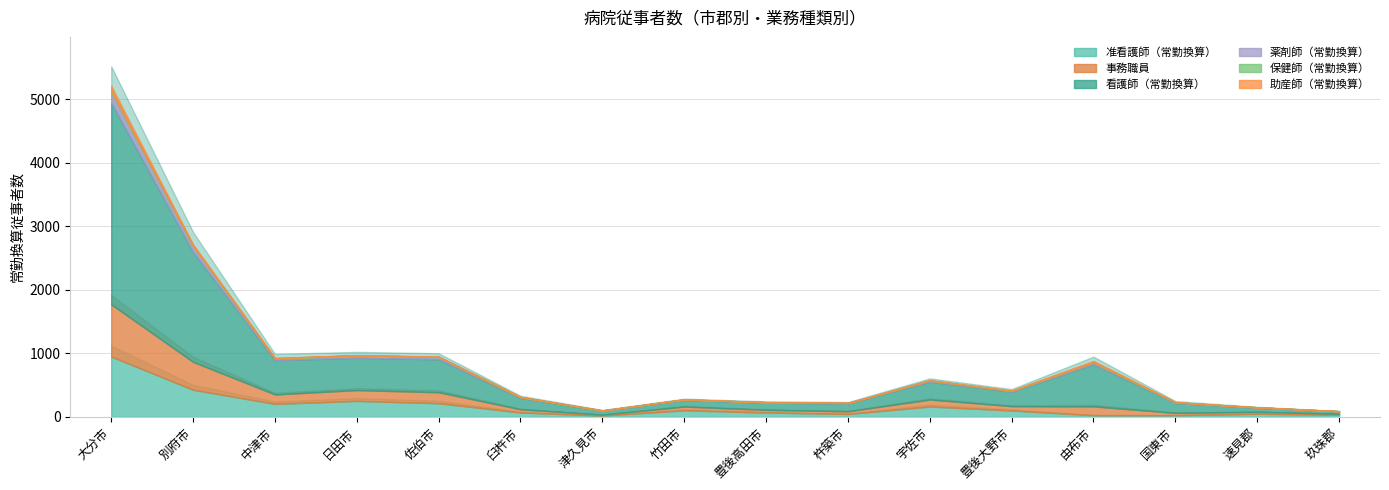

What position from the left is 竹田市?

8